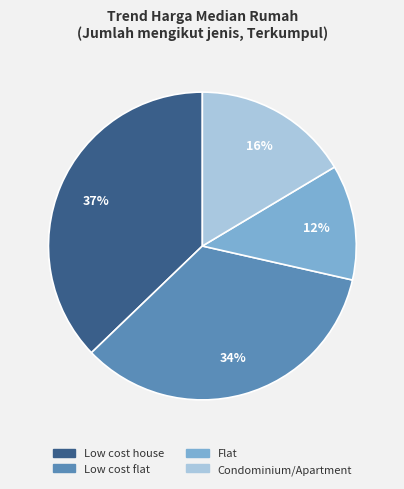

To the nearest percent, what is the average slice percentage?

25%